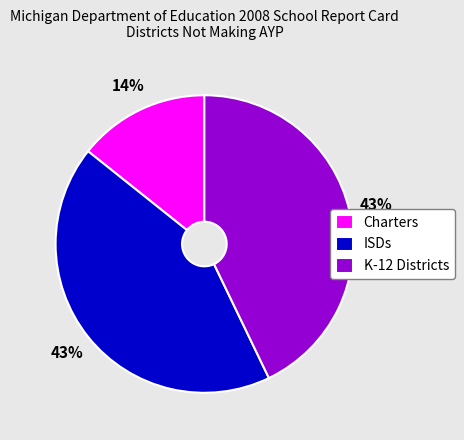

Is it true that ISDs is 36% of the pie?

False